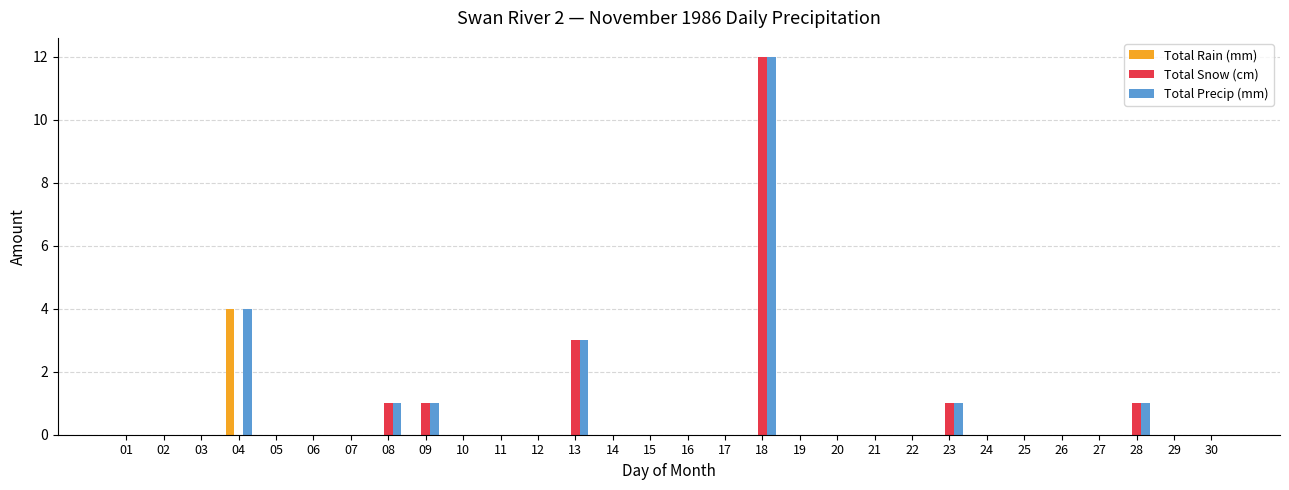

Are the bars horizontal?

No